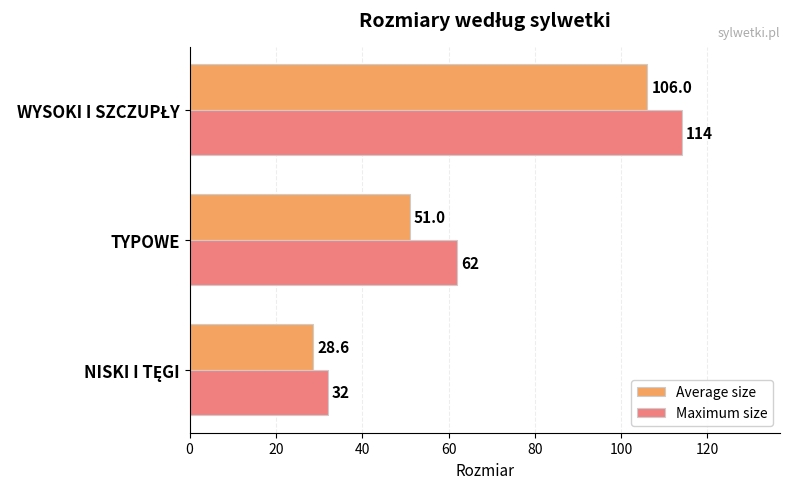

How many data points does each series have?

3